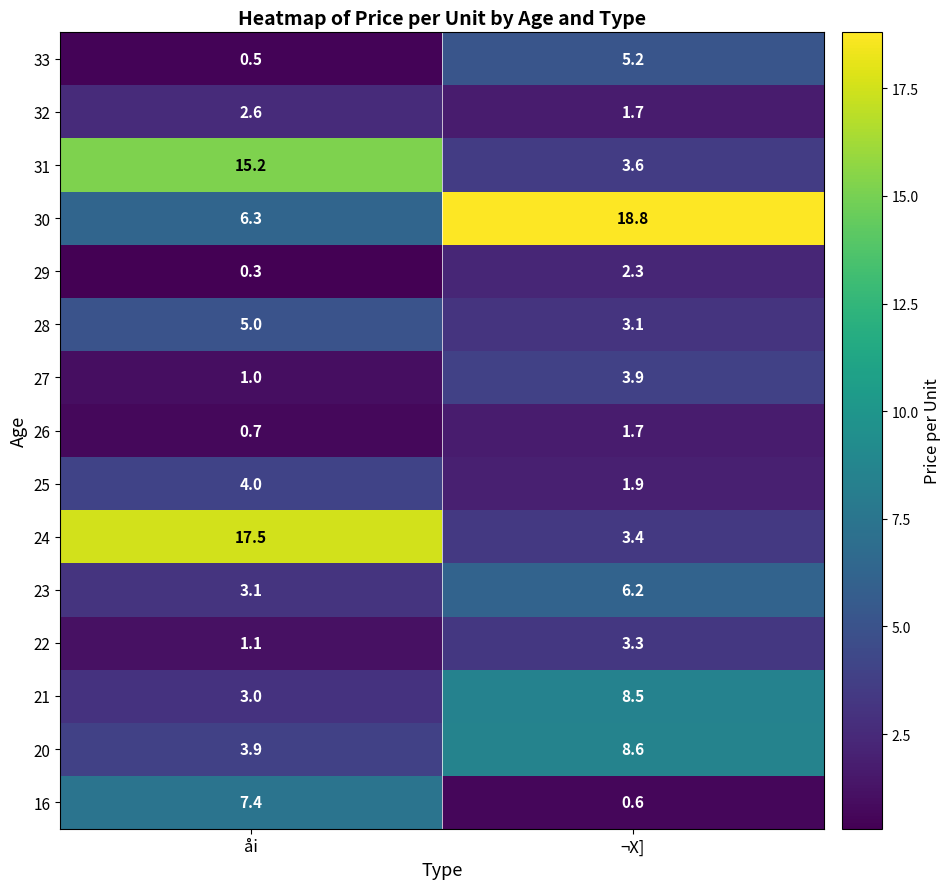

Which series has the largest total across all categories?

30